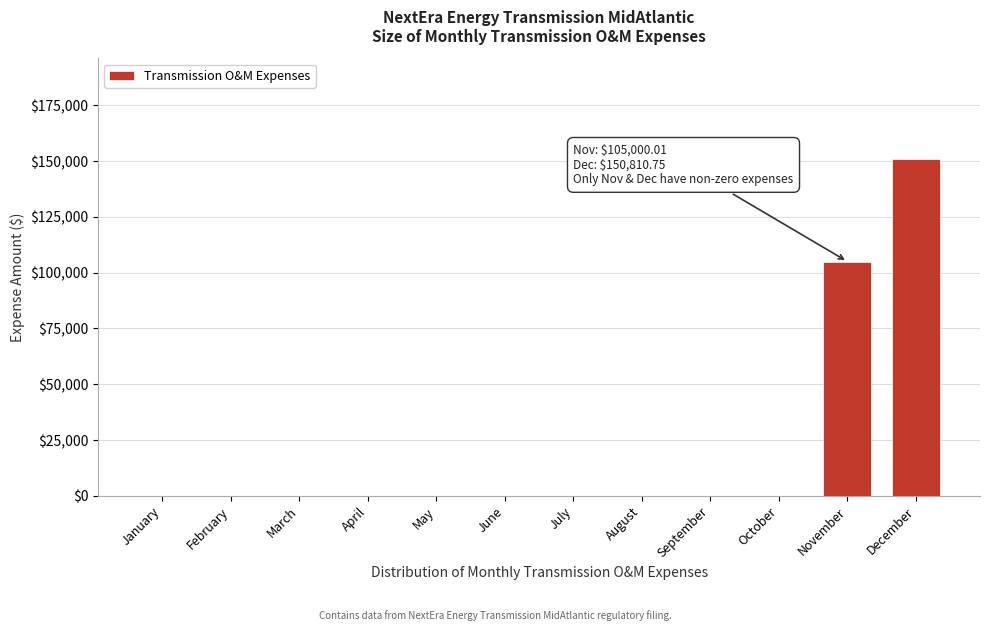

Reading left to right, transcribe all the data shown in this chart.

January=0.0	February=0.0	March=0.0	April=0.0	May=0.0	June=0.0	July=0.0	August=0.0	September=0.0	October=0.0	November=105000.0	December=150810.8